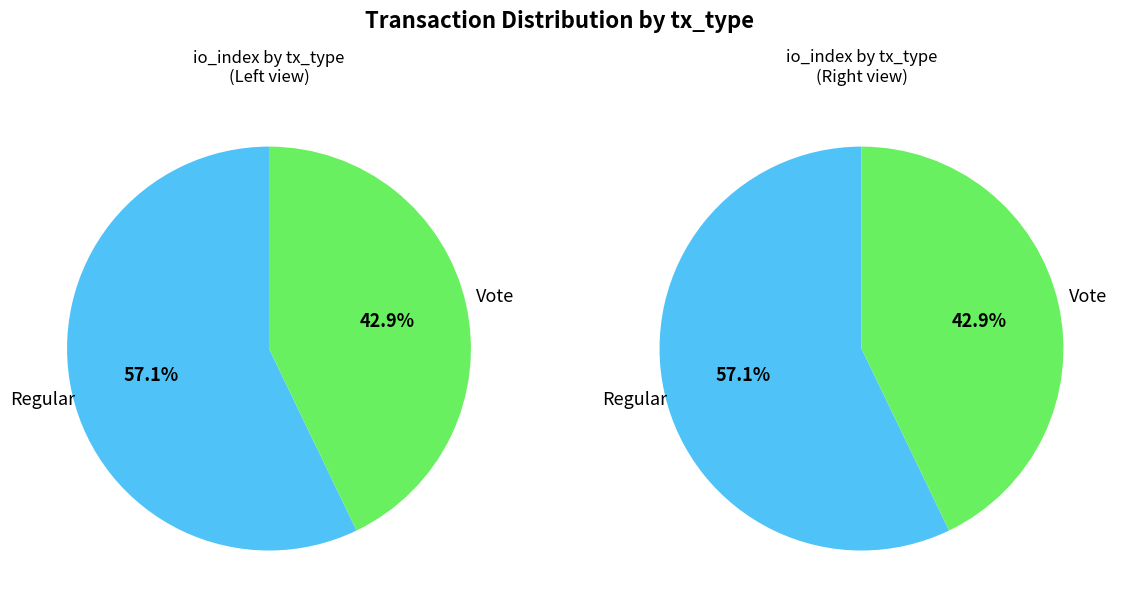

True or false: Regular accounts for 57% of the total.

True